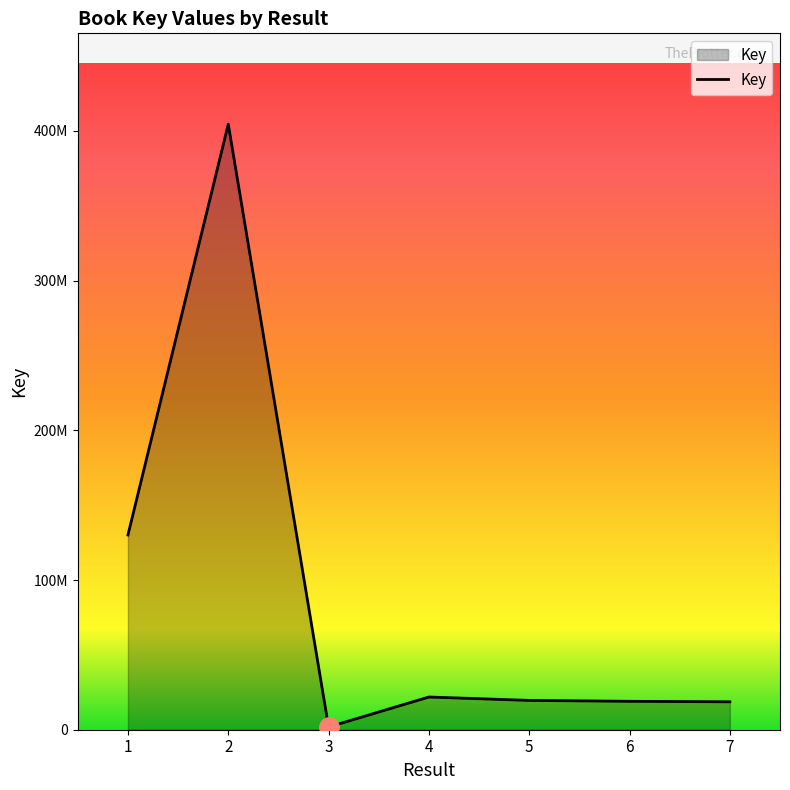

Does the chart display data point markers on the line(s)?

No